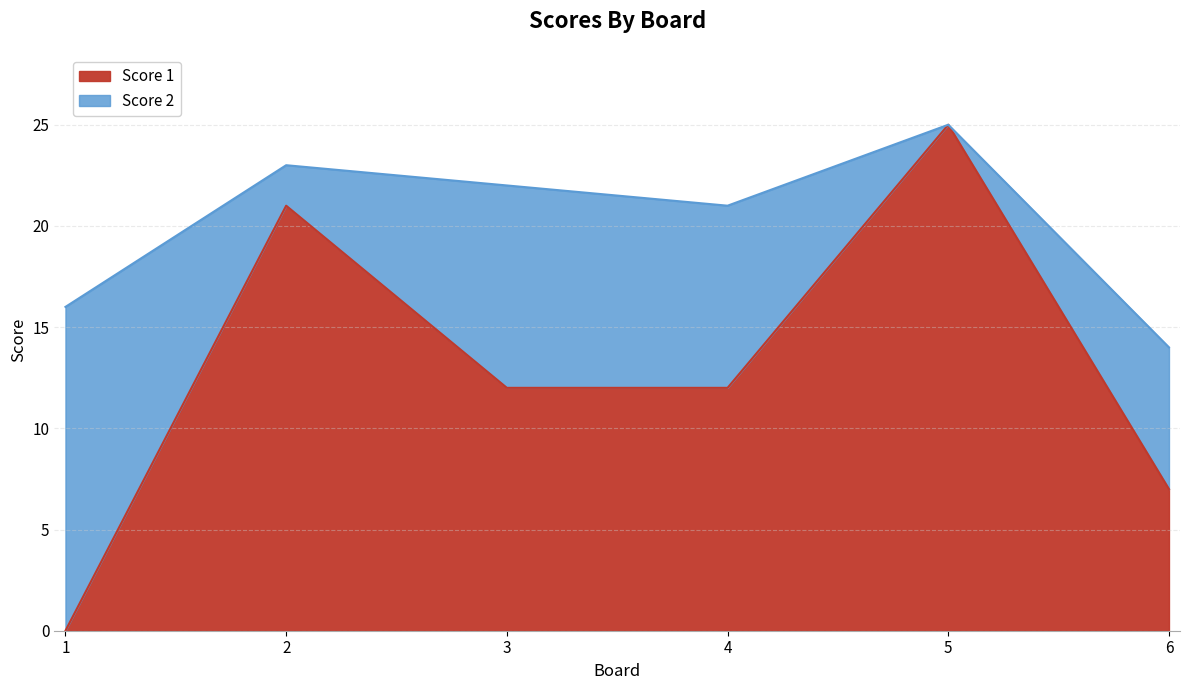

How many values are between 7 and 21?

4